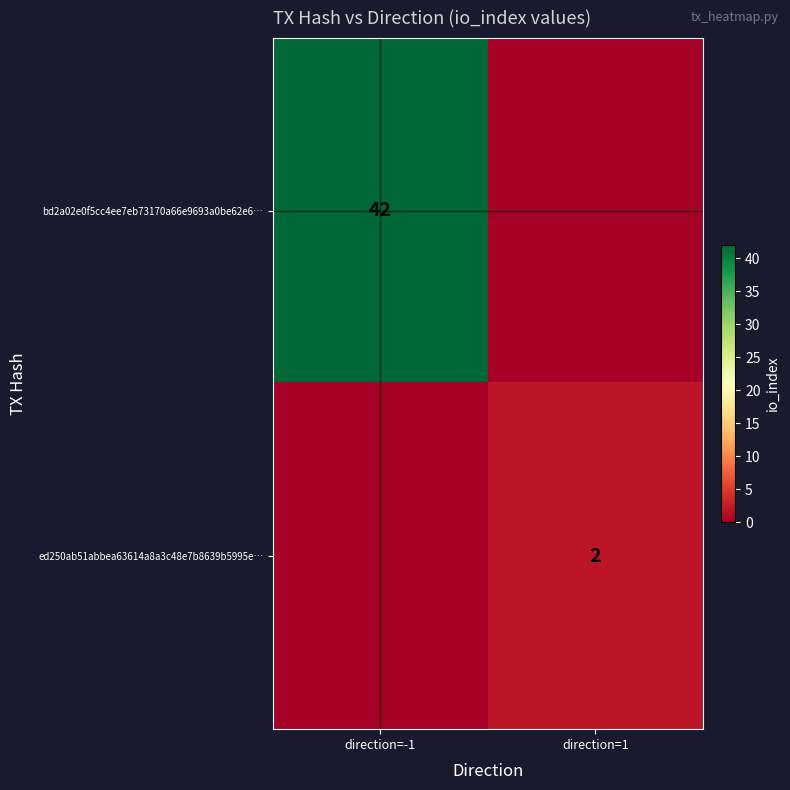

What is the maximum value shown in the chart?

42